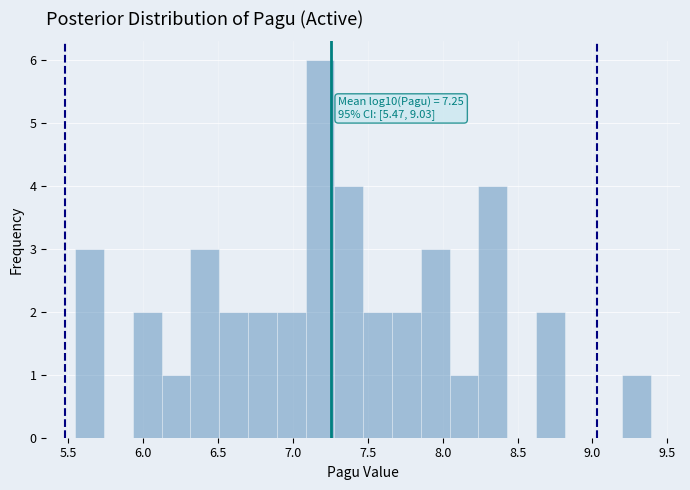

Around what value on the x-axis is the tallest bar? Give the approximate position of its centre, as read against the axis.

7.20